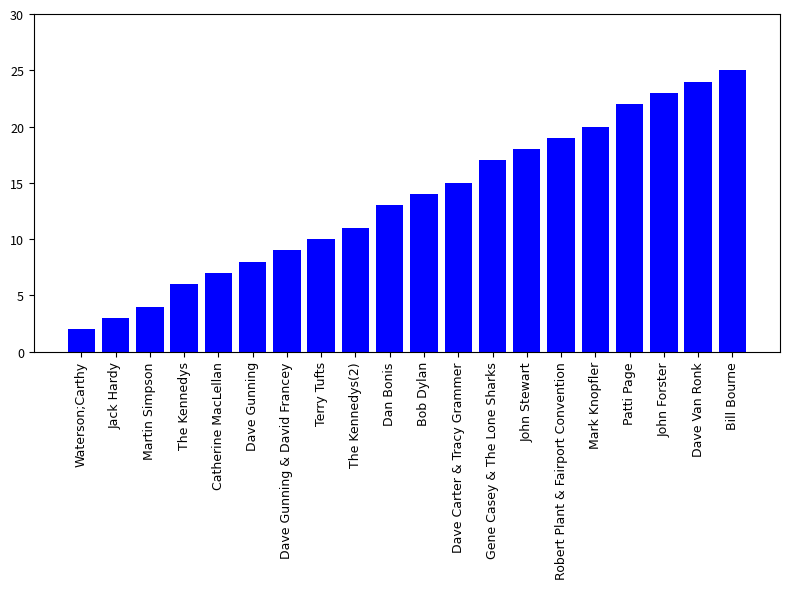

Count the number of data series in this chart.

1